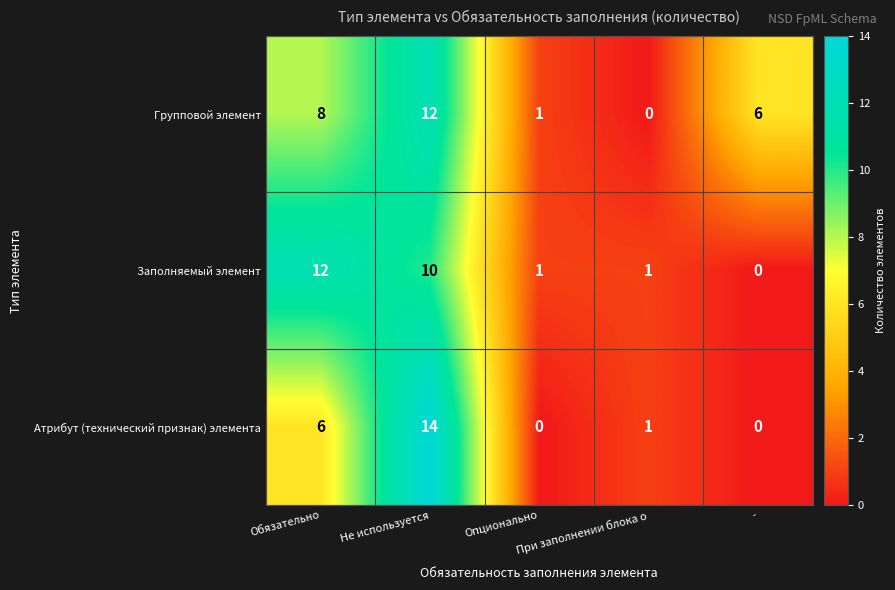

Which series has the largest total across all categories?

Групповой элемент